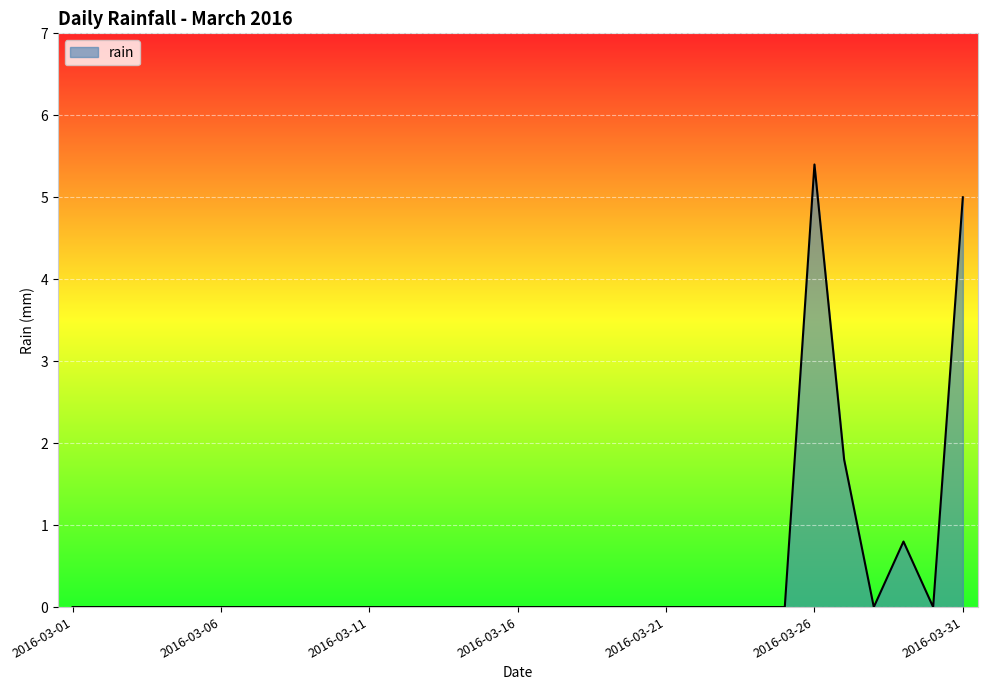

What is the greatest value displayed?

5.4